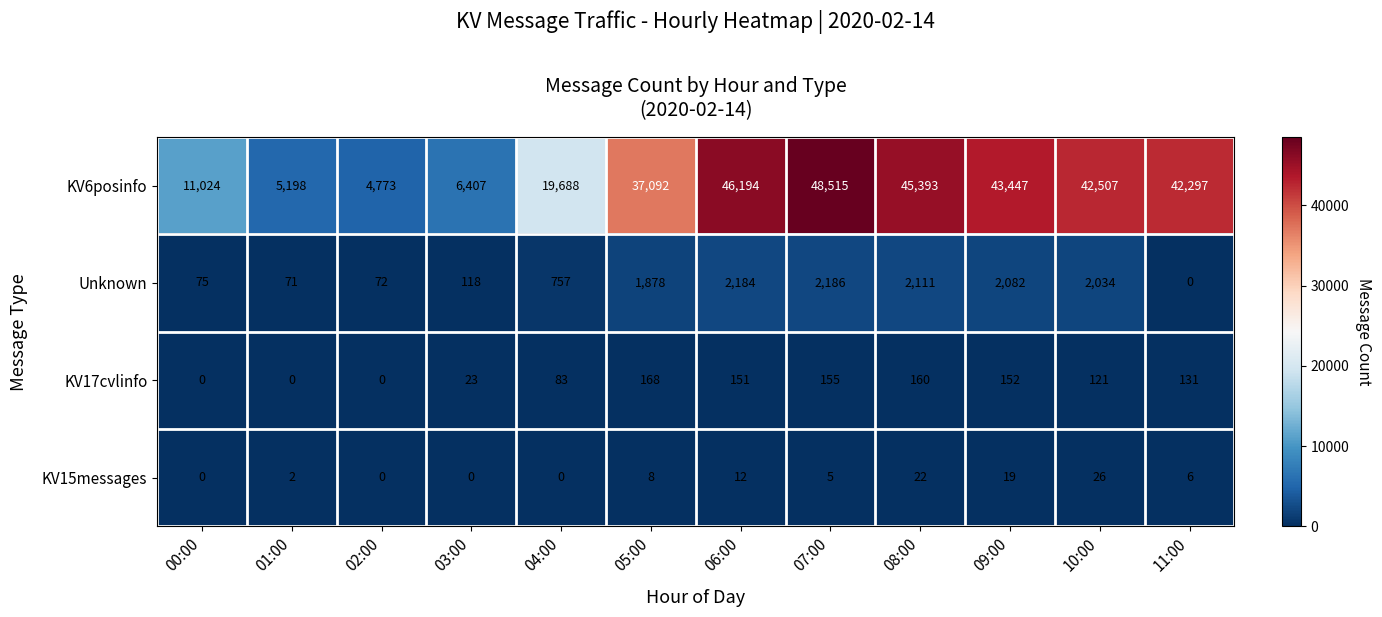

What is the approximate value of KV17cvlinfo at 03:00, to the nearest 5?

25